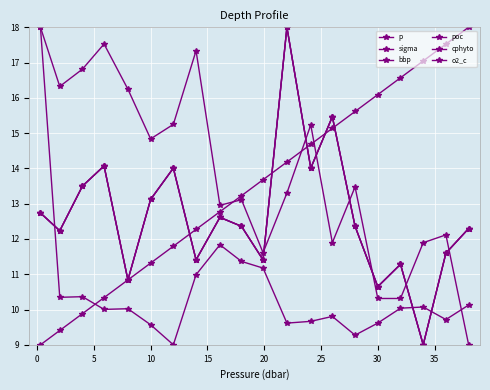

Reading left to right, transcribe all the data shown in this chart.

p: 9.0	9.4	9.9	10.3	10.8	11.3	11.8	12.3	12.8	13.2	13.7	14.2	14.7	15.1	15.6	16.1	16.6	17.0	17.5	18.0
sigma: 18.0	10.3	10.4	10.0	10.0	9.6	9.0	11.0	11.8	11.4	11.2	9.6	9.7	9.8	9.3	9.6	10.0	10.1	9.7	10.1
bbp: 12.7	12.2	13.5	14.1	10.8	13.1	14.0	11.4	12.6	12.4	11.4	18.0	14.0	15.5	12.4	10.6	11.3	9.0	11.6	12.3
poc: 12.7	12.2	13.5	14.1	10.8	13.1	14.0	11.4	12.6	12.4	11.4	18.0	14.0	15.5	12.4	10.6	11.3	9.0	11.6	12.3
cphyto: 12.7	12.2	13.5	14.1	10.8	13.1	14.0	11.4	12.6	12.4	11.4	18.0	14.0	15.5	12.4	10.6	11.3	9.0	11.6	12.3
o2_c: 18.0	16.3	16.8	17.5	16.2	14.8	15.2	17.3	13.0	13.1	11.6	13.3	15.2	11.9	13.5	10.3	10.3	11.9	12.1	9.0